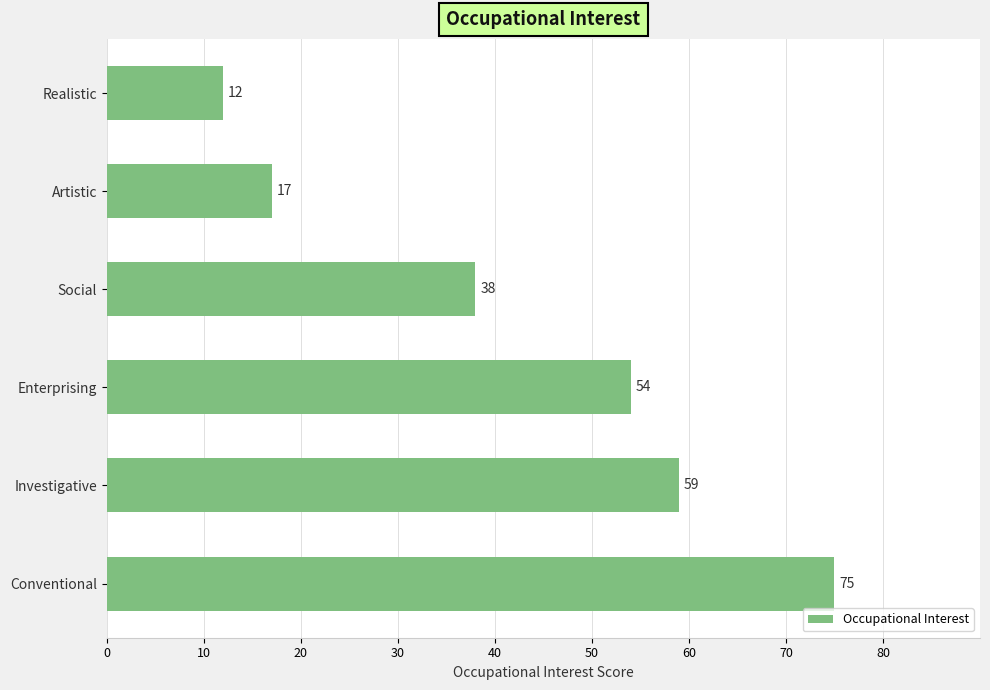

True or false: the data shows 10 at Social.

False